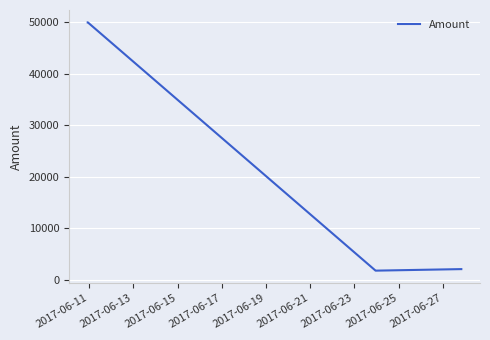

What is the maximum value shown in the chart?

49908.8